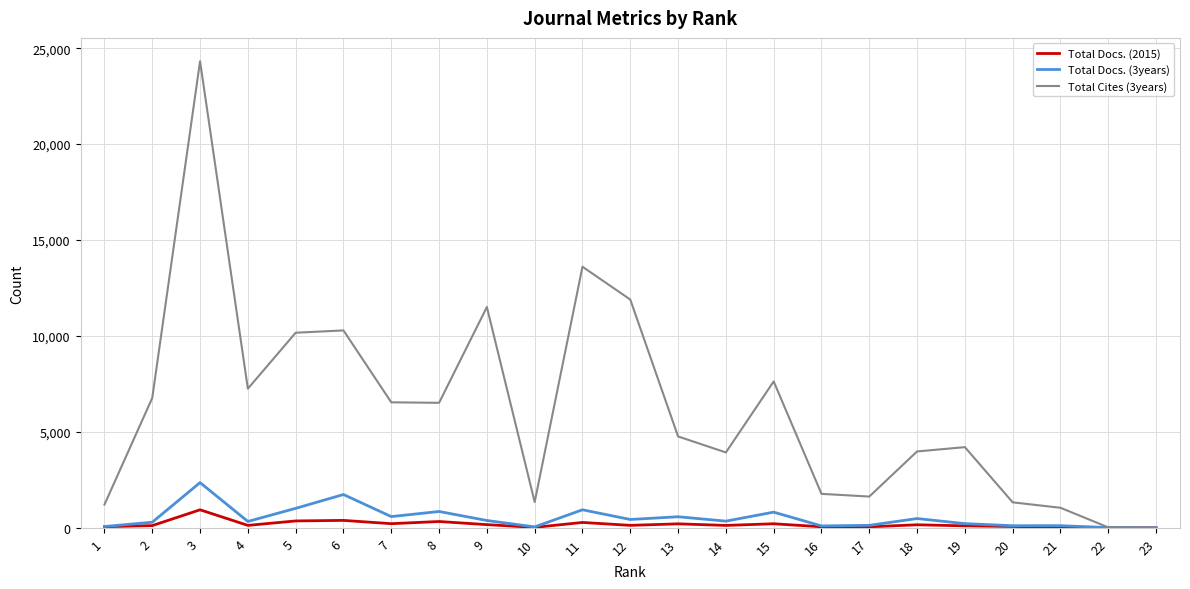

What is the spread (max minus min) of values at 20?

1259